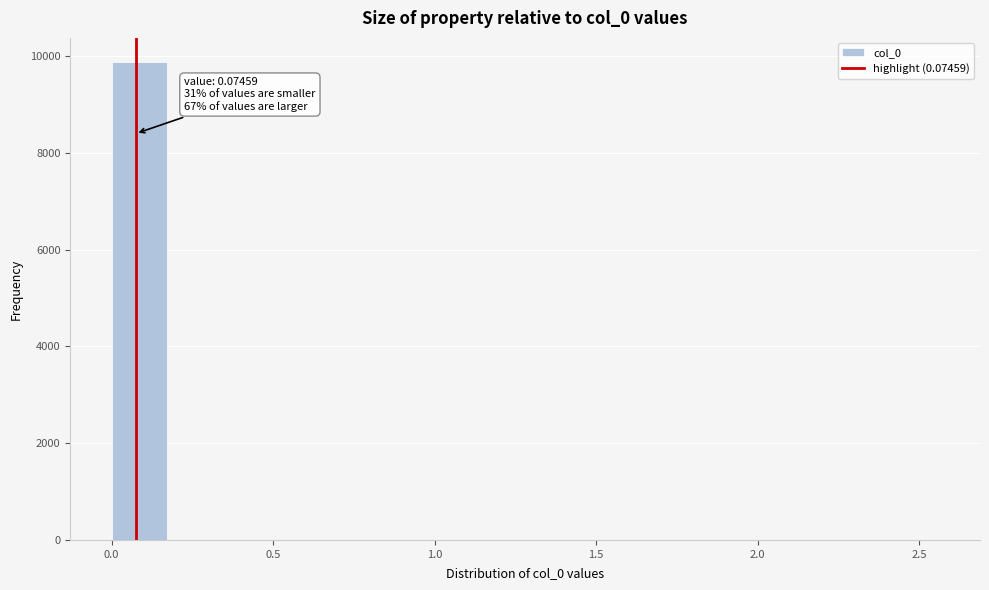

Around what value on the x-axis is the tallest bar? Give the approximate position of its centre, as read against the axis.

0.10